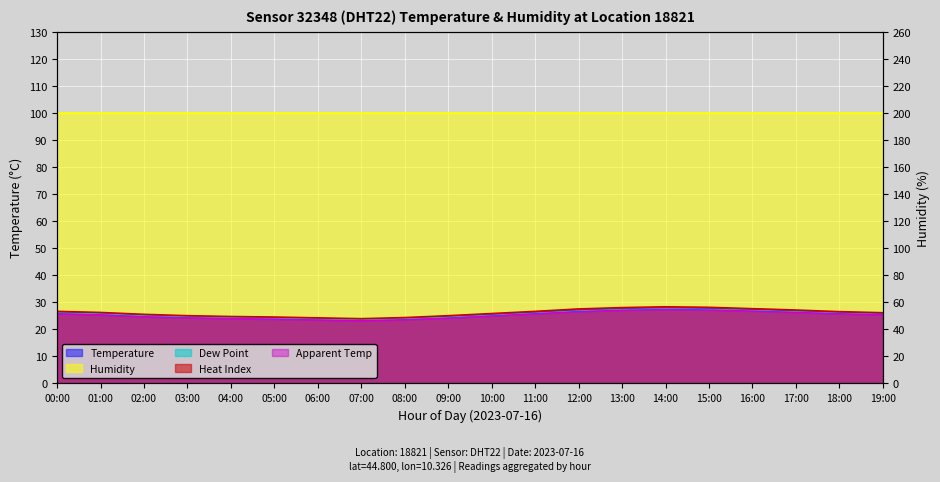

True or false: Heat Index has a value of 35.7 at 07:00.

False